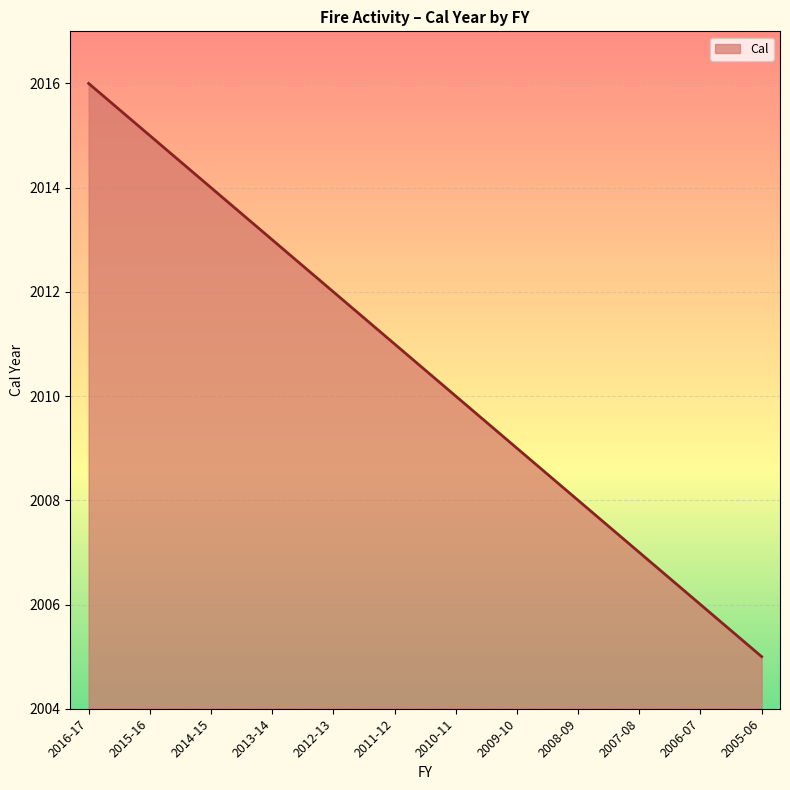

What is the difference between the maximum and minimum values?

11